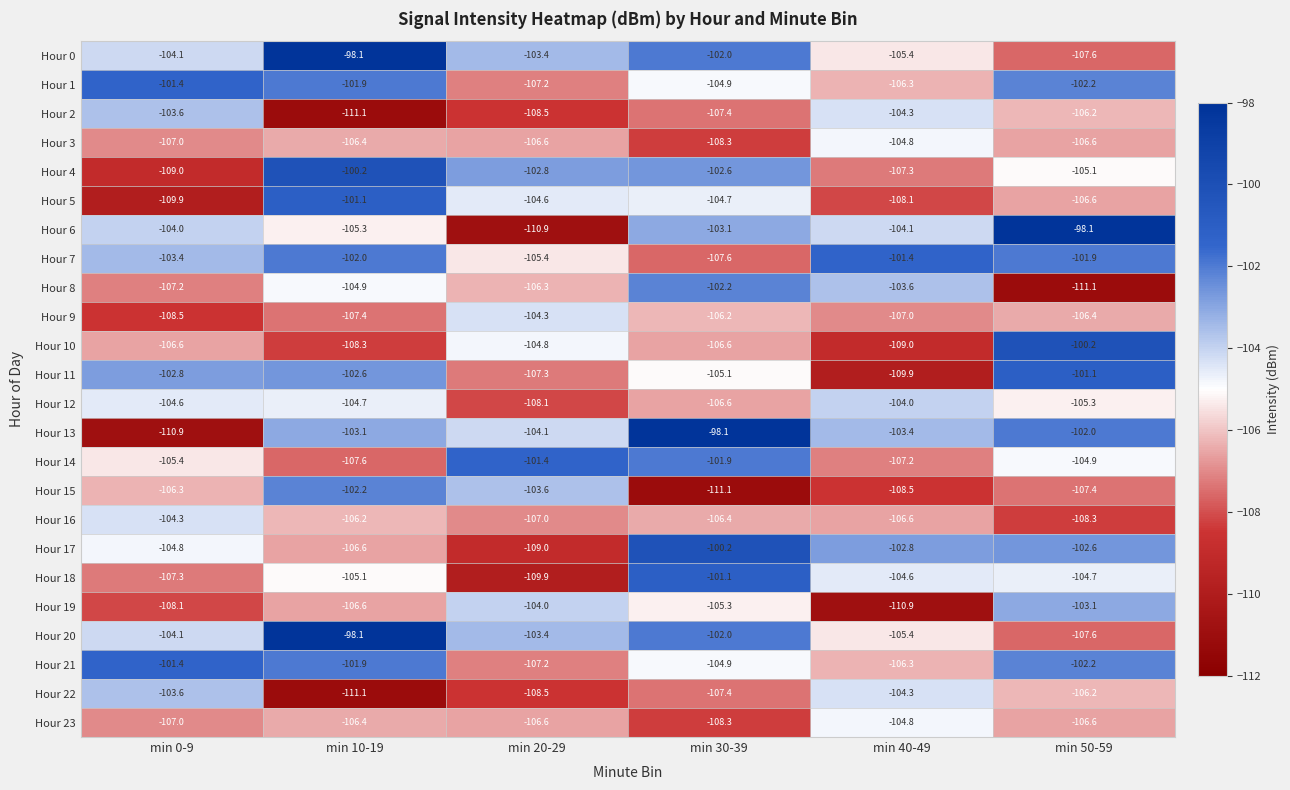

What is the minimum value for Hour 3?

-108.3